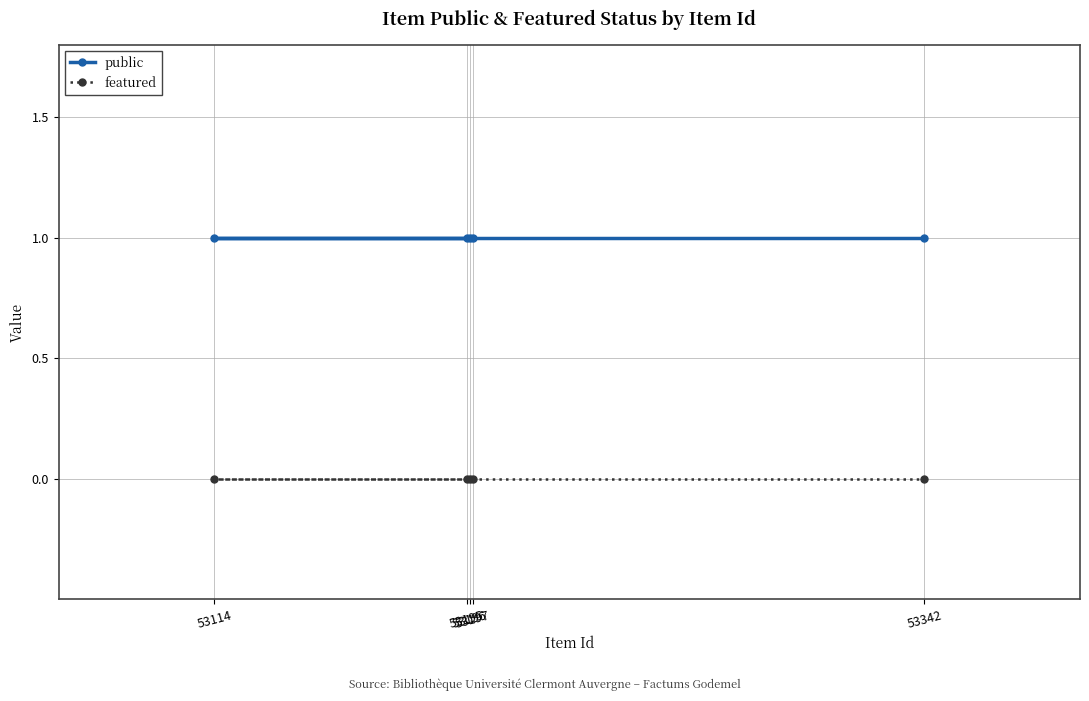

Between 53196 and 53342, which is larger?

53196